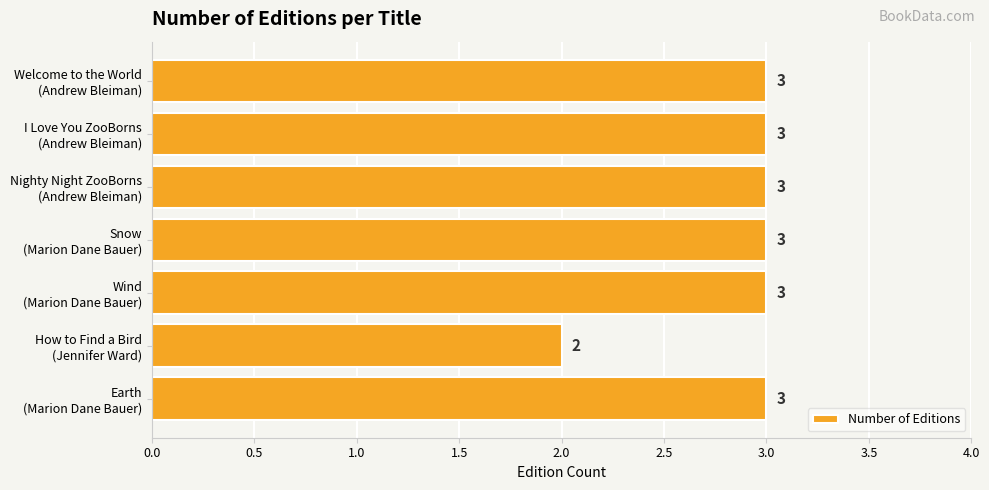

Reading bottom to top, what are all the values shown in this chart?

3	2	3	3	3	3	3